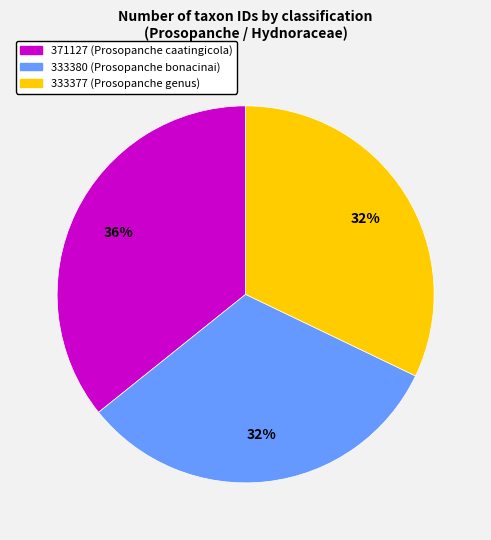

Between 333380 (Prosopanche bonacinai) and 371127 (Prosopanche caatingicola), which is larger?

371127 (Prosopanche caatingicola)